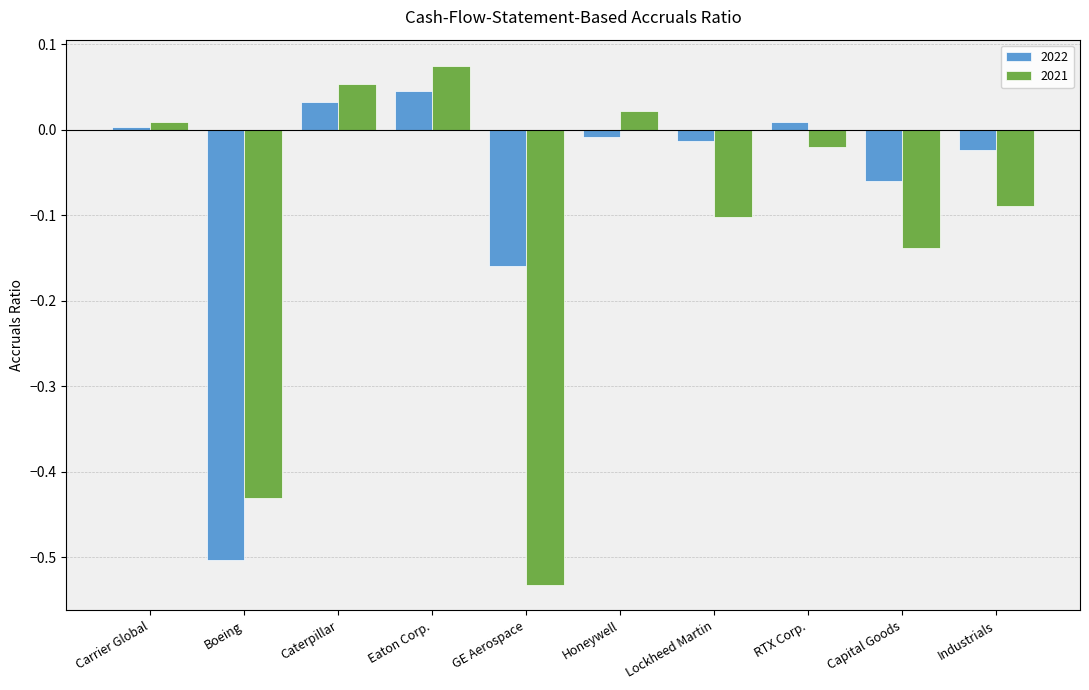

Are the bars grouped side by side (vs. stacked)?

Yes